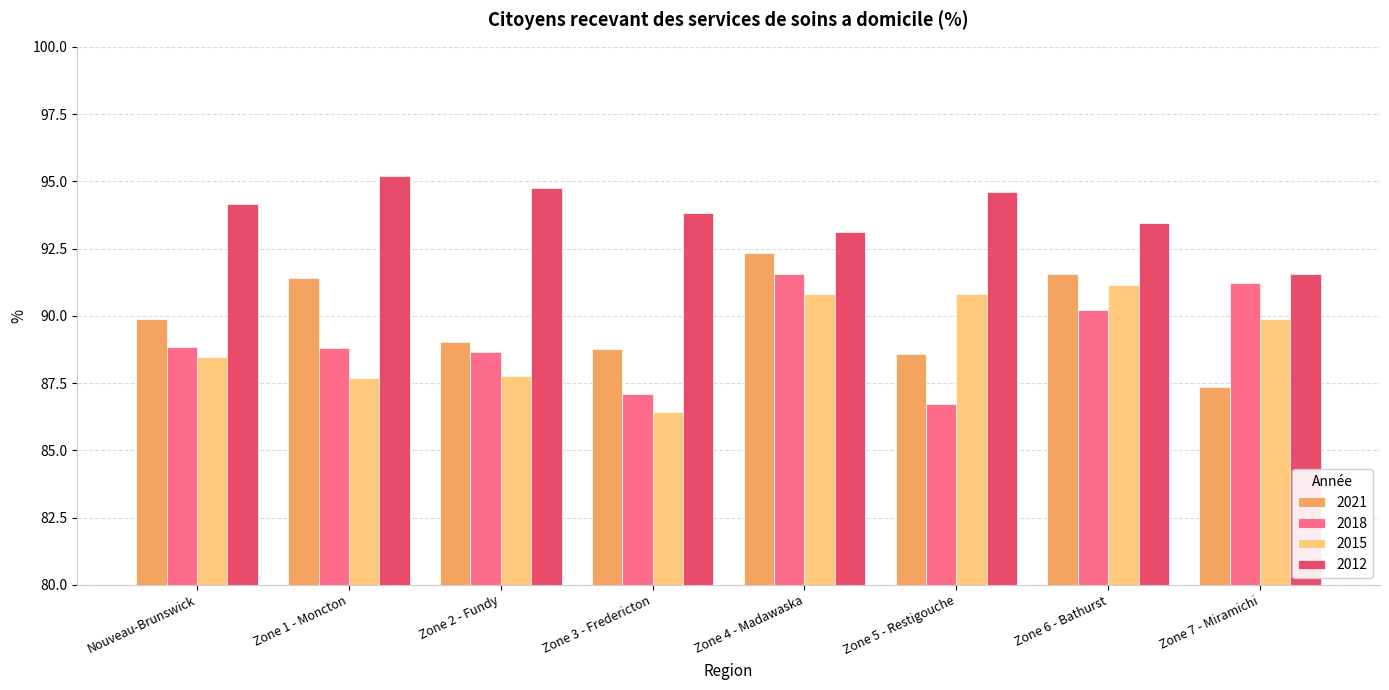

What are all the series names shown in the legend?

2021, 2018, 2015, 2012